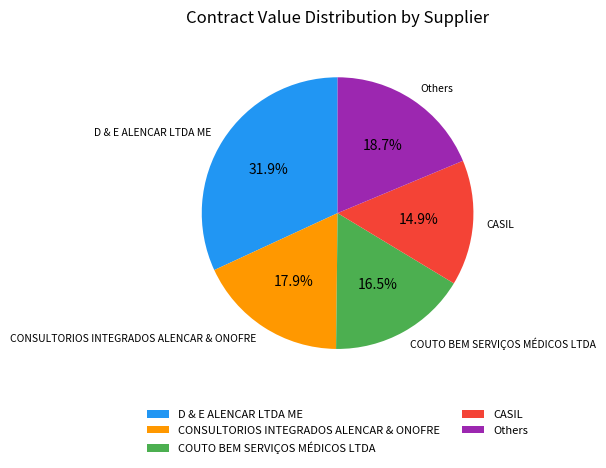

Rank the categories by value from highest to lowest.

D & E ALENCAR LTDA ME, Others, CONSULTORIOS INTEGRADOS ALENCAR & ONOFRE, COUTO BEM SERVIÇOS MÉDICOS LTDA, CASIL